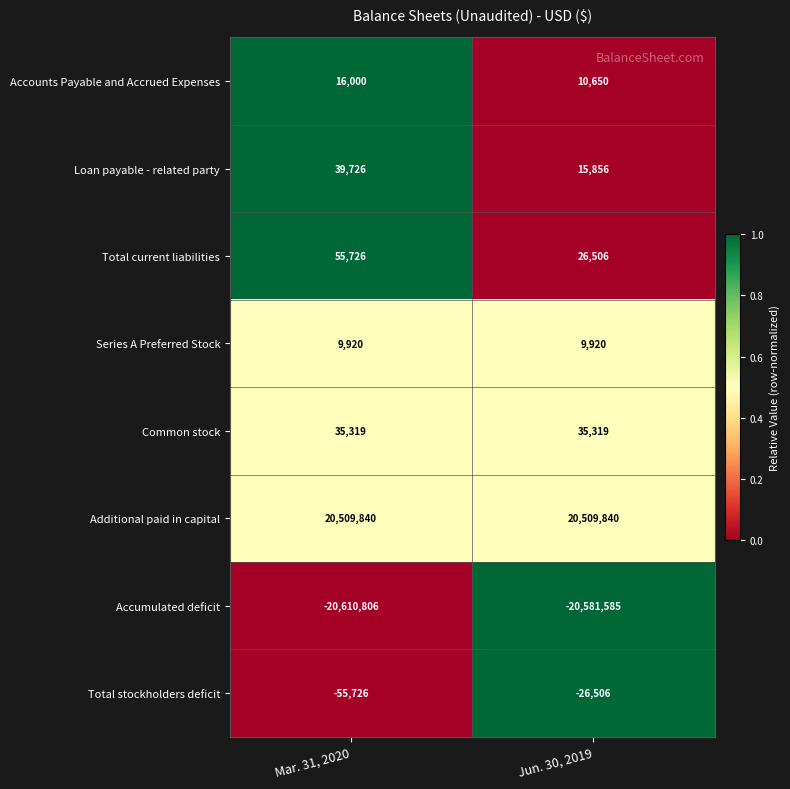

What is the spread (max minus min) of values at Jun. 30, 2019?

41091425